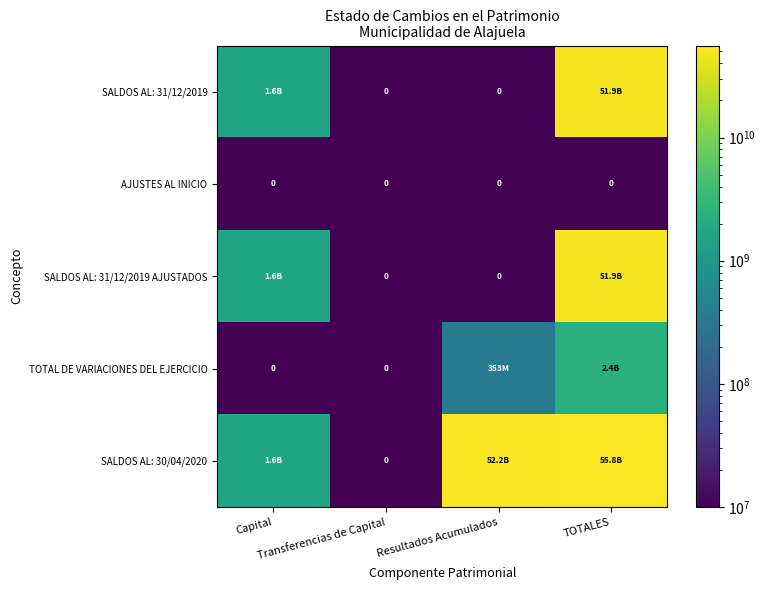

Rank the series by their maximum value, from lowest to highest.

AJUSTES AL INICIO, TOTAL DE VARIACIONES DEL EJERCICIO, SALDOS AL: 31/12/2019, SALDOS AL: 31/12/2019 AJUSTADOS, SALDOS AL: 30/04/2020